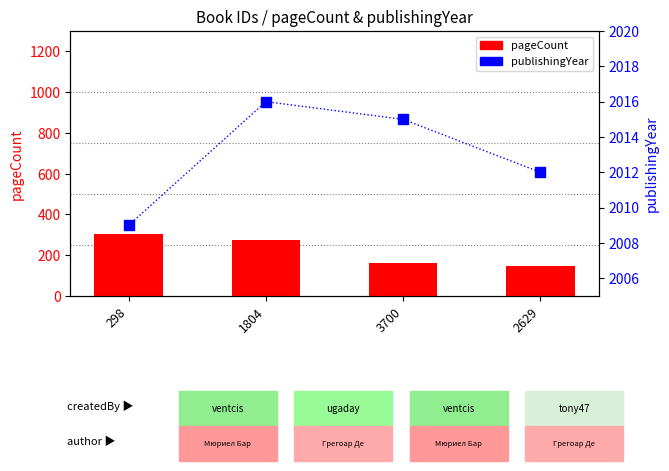

Which series has the largest Y range (max minus min)?

pageCount